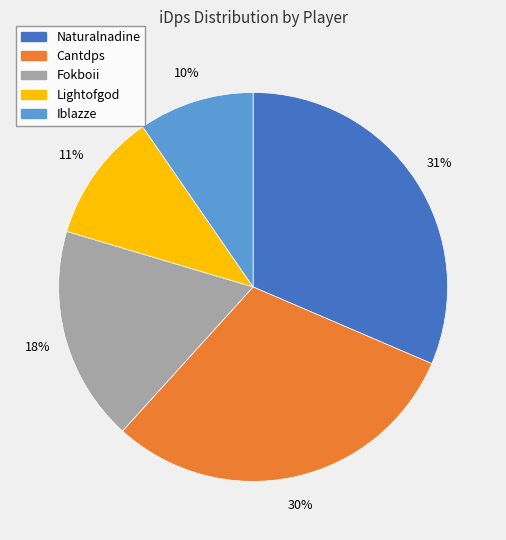

What percentage is the Lightofgod slice, to the nearest percent?

11%